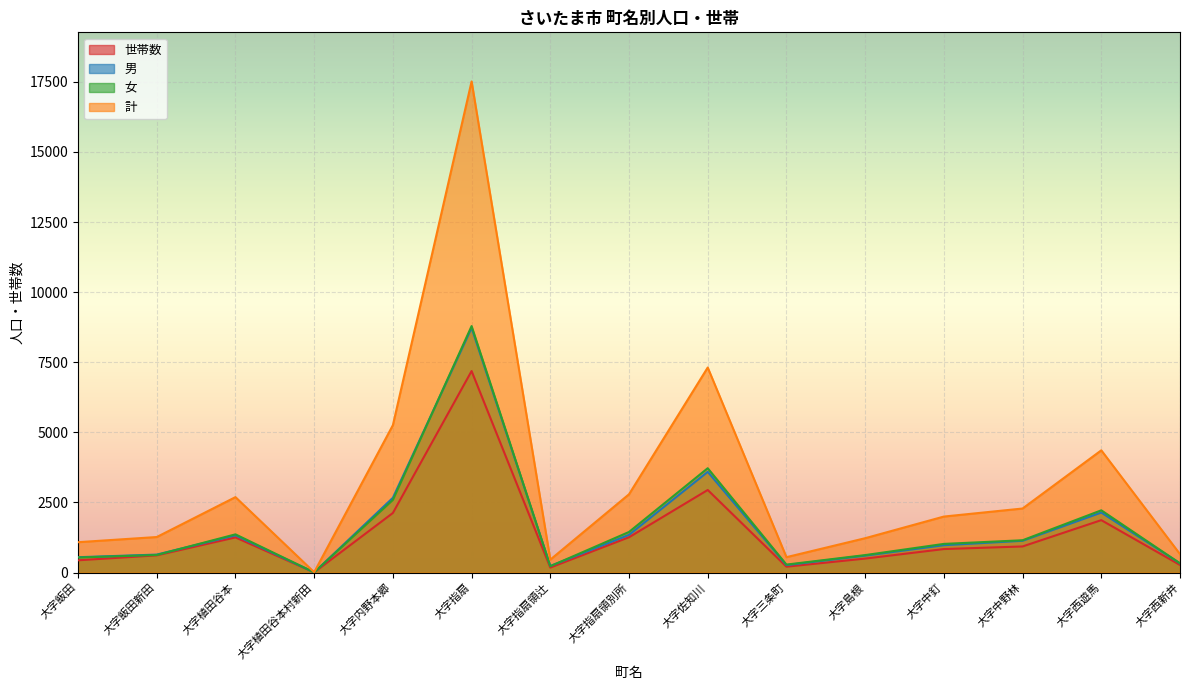

True or false: 女 and 計 intersect in this chart.

False